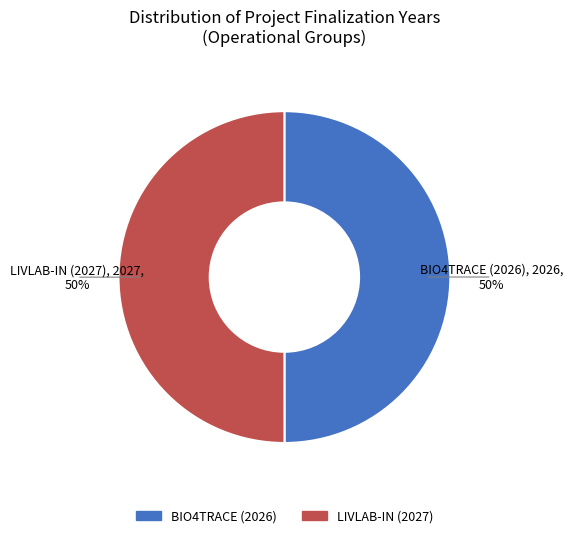

Approximately how many times larger is the value at BIO4TRACE (2026) compared to LIVLAB-IN (2027)?

1.0